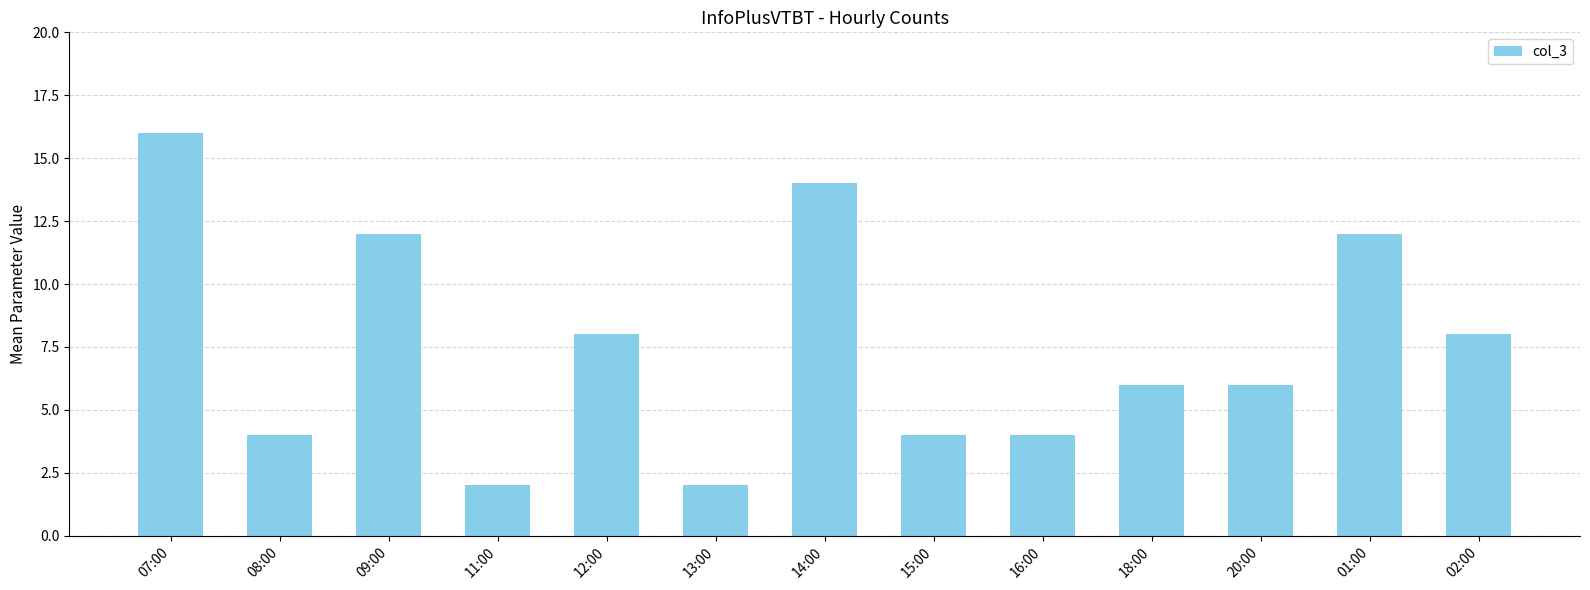

Reading left to right, extract all data points from this chart.

07:00=16	08:00=4	09:00=12	11:00=2	12:00=8	13:00=2	14:00=14	15:00=4	16:00=4	18:00=6	20:00=6	01:00=12	02:00=8